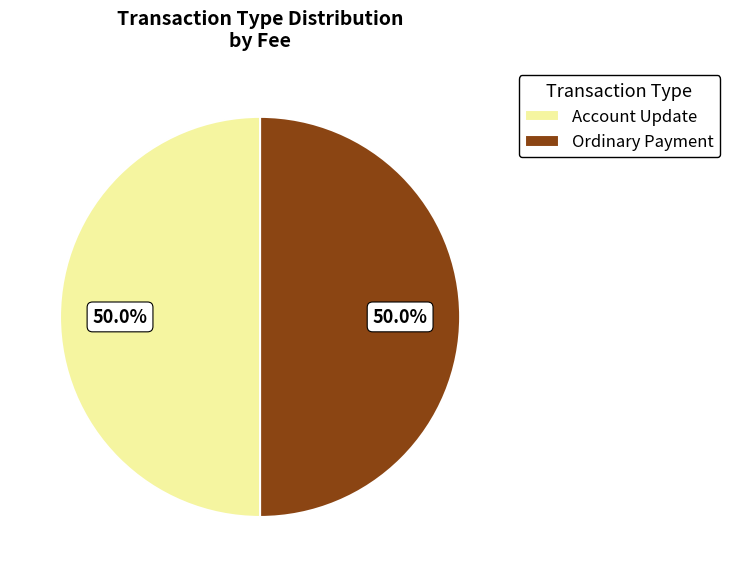

What is the ratio of the value at Account Update to the value at Ordinary Payment?

1.0